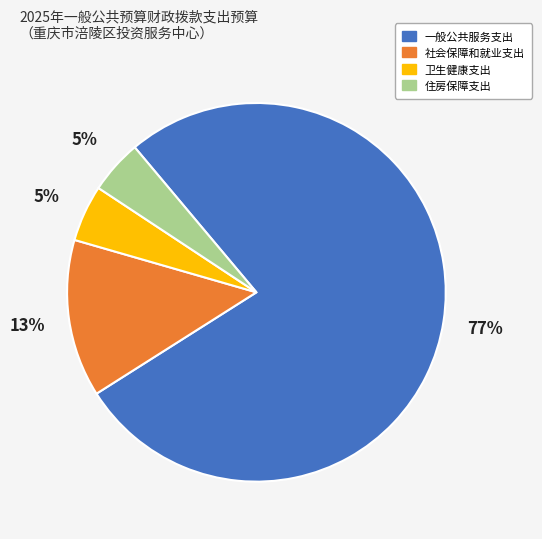

How many segments does this pie chart have?

4